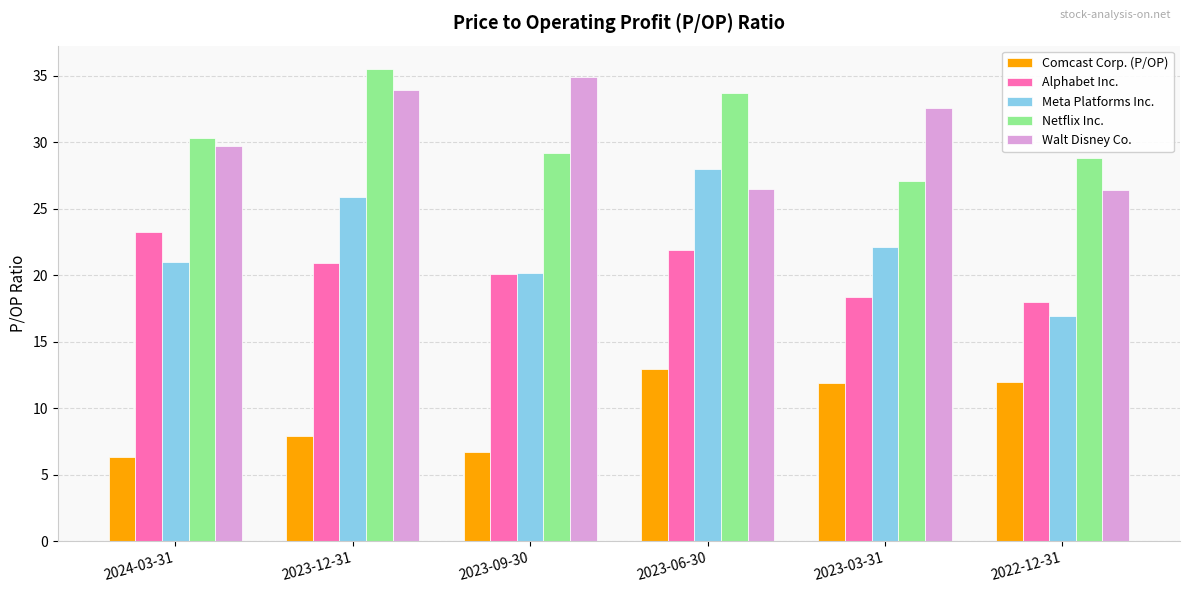

What is the spread (max minus min) of values at 2023-06-30?

20.7